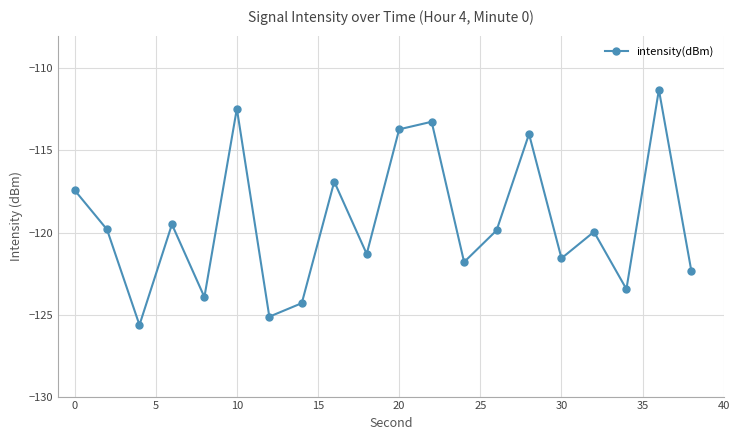

What is the minimum value shown in the chart?

-125.6